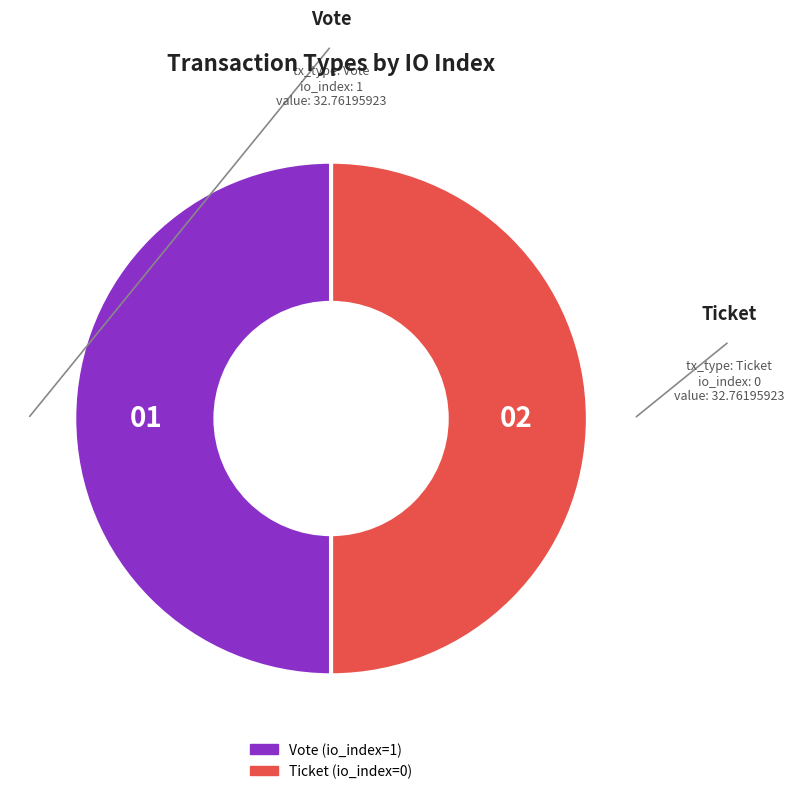

What is the ratio of the value at Ticket to the value at Vote?

1.0